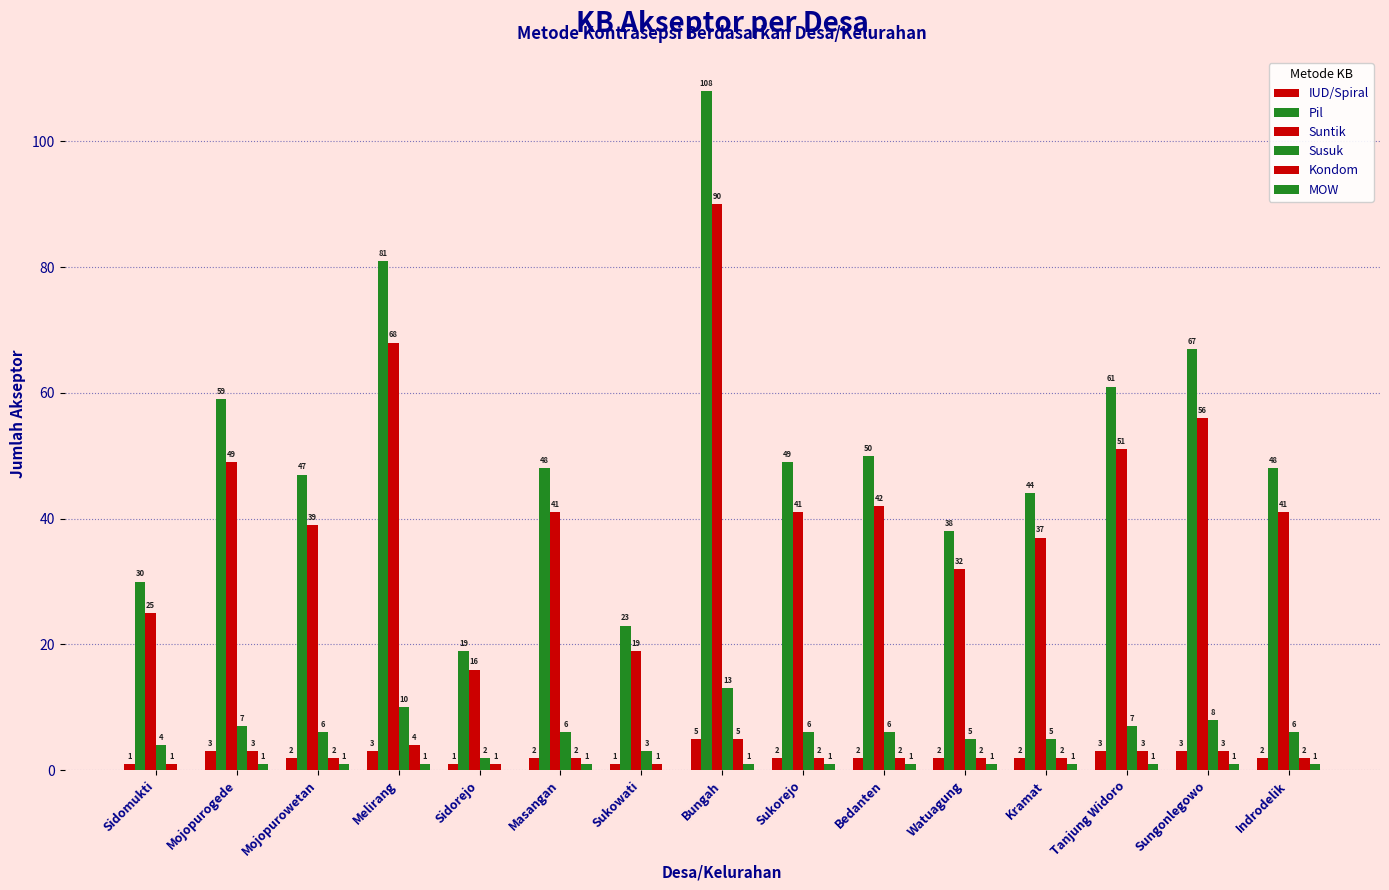

How many data points does each series have?

15